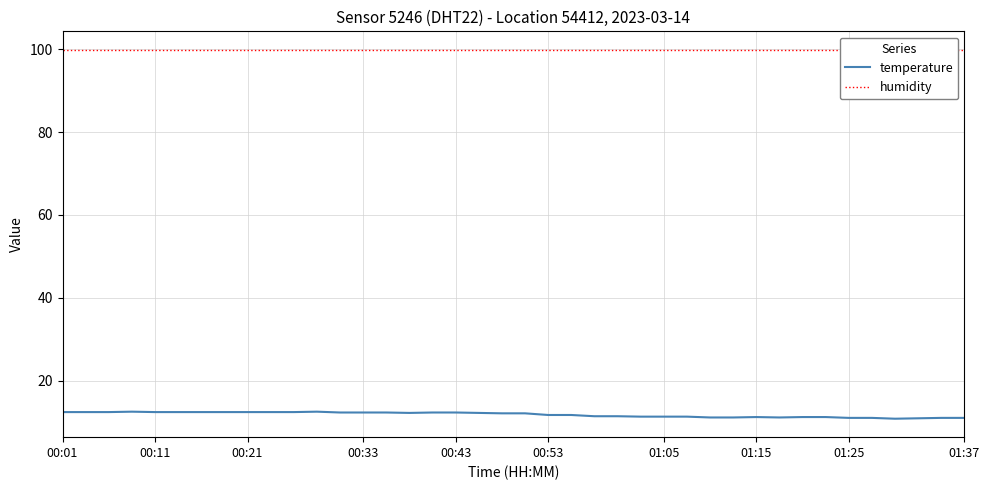

How many values in the temperature series exceed 12?

21